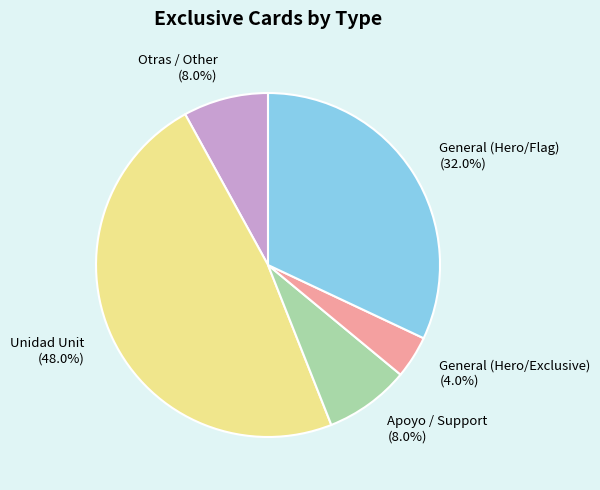

Which category has the biggest portion of the pie?

Unidad Unit